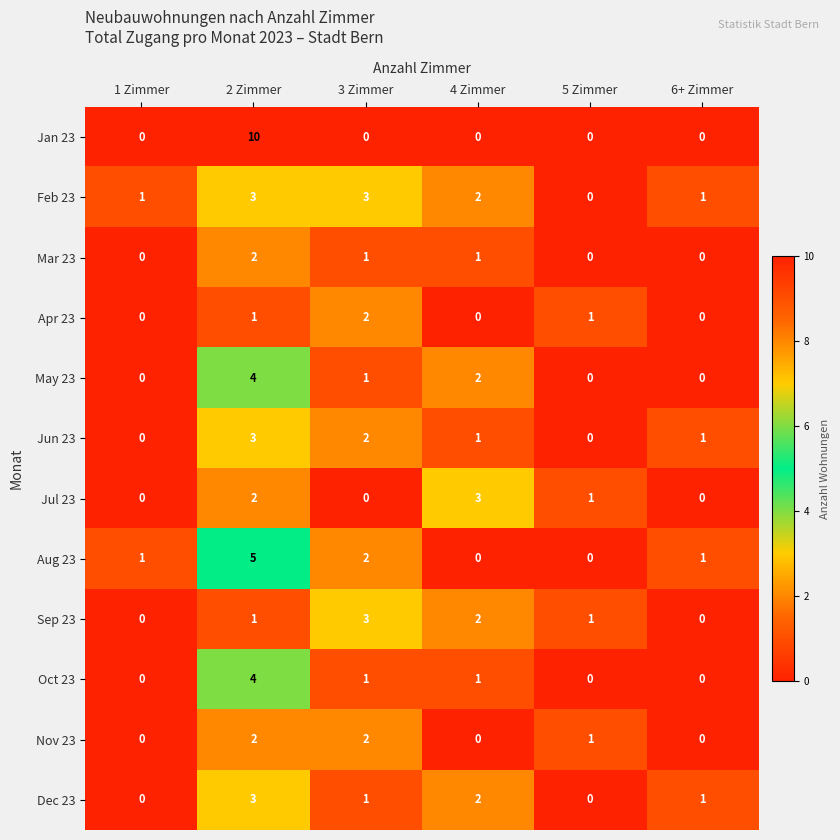

Which series has the largest range (max minus min)?

Jan 23